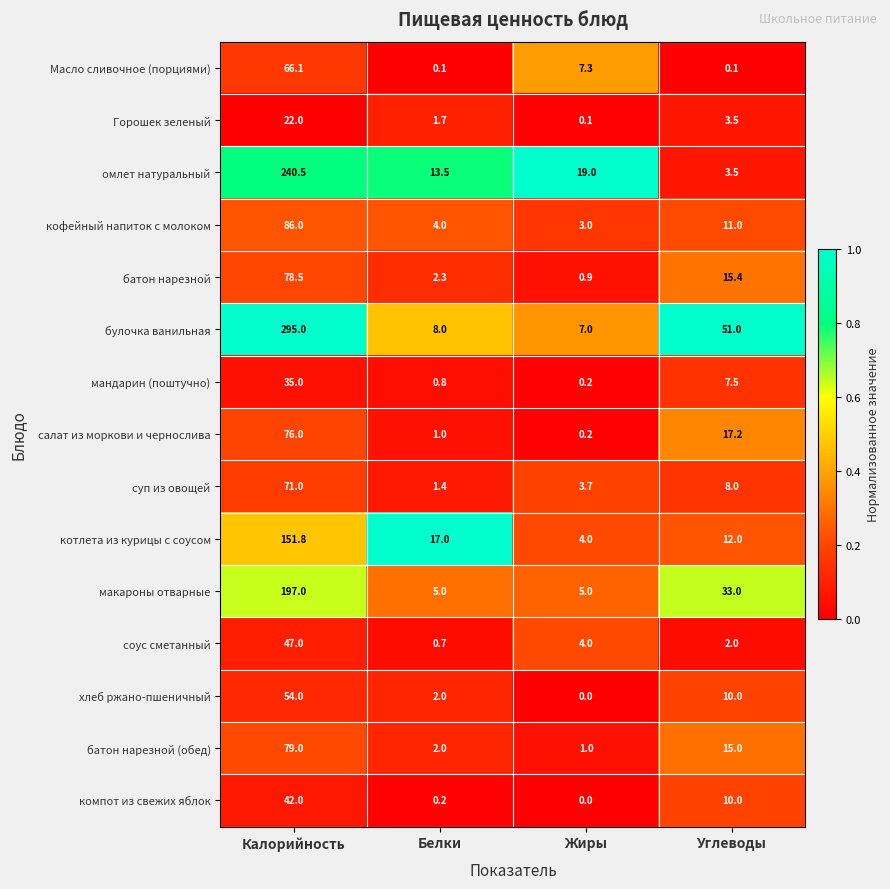

What is the sum of all кофейный напиток с молоком values?

104.0